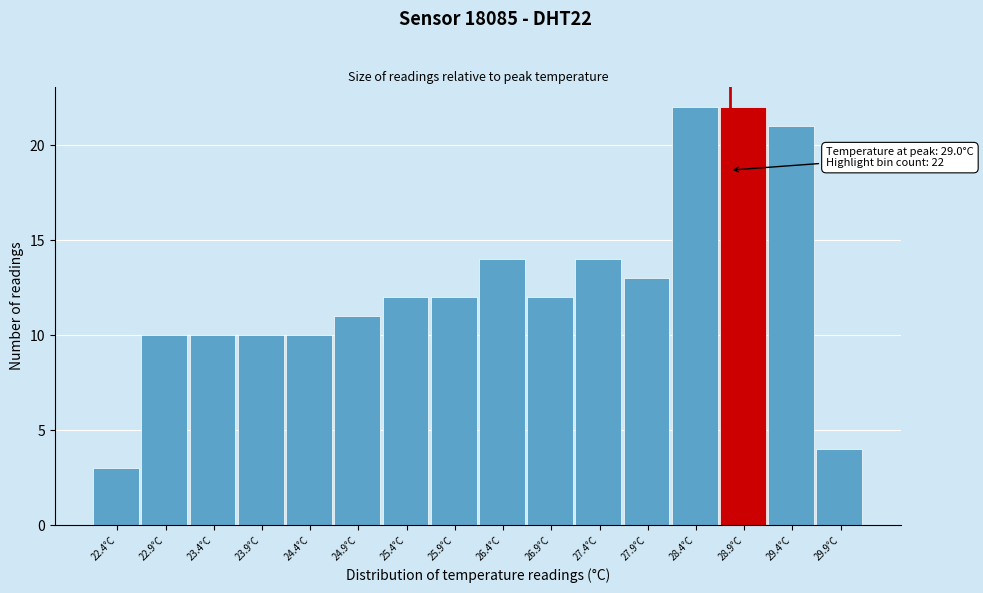

Reading left to right, transcribe all the data shown in this chart.

22.4°C=3	22.9°C=10	23.4°C=10	23.9°C=10	24.4°C=10	24.9°C=11	25.4°C=12	25.9°C=12	26.4°C=14	26.9°C=12	27.4°C=14	27.9°C=13	28.4°C=22	28.9°C=22	29.4°C=21	29.9°C=4